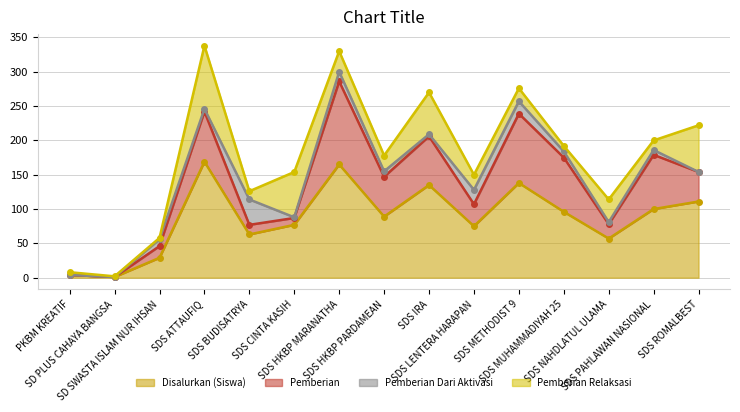

Is it true that Pemberian Relaksasi equals 36 at SDS HKBP PARDAMEAN?

False